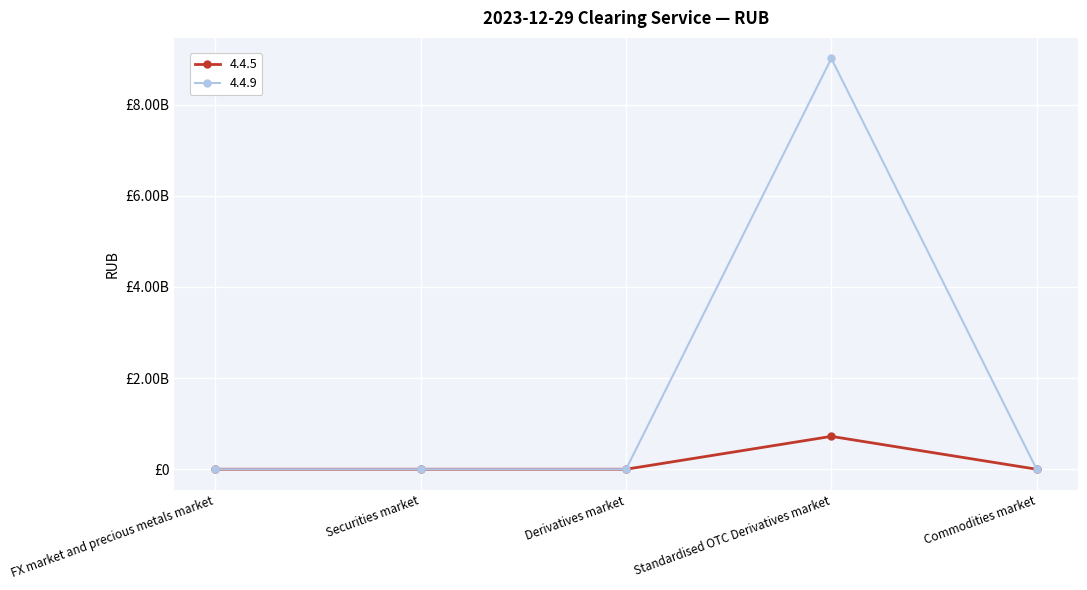

What are all the series names shown in the legend?

4.4.5, 4.4.9